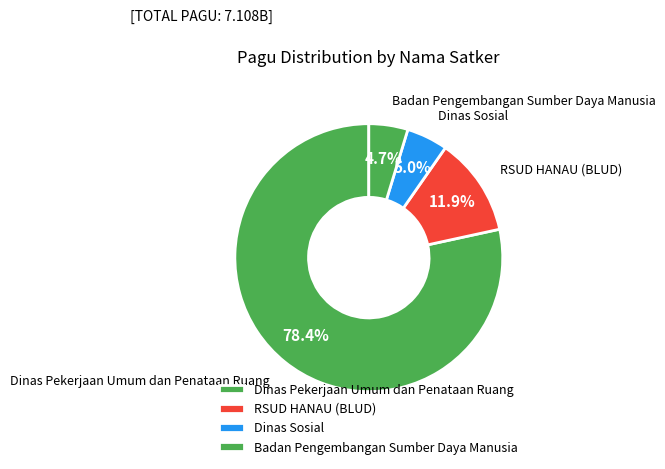

Which slice is the largest?

Dinas Pekerjaan Umum dan Penataan Ruang